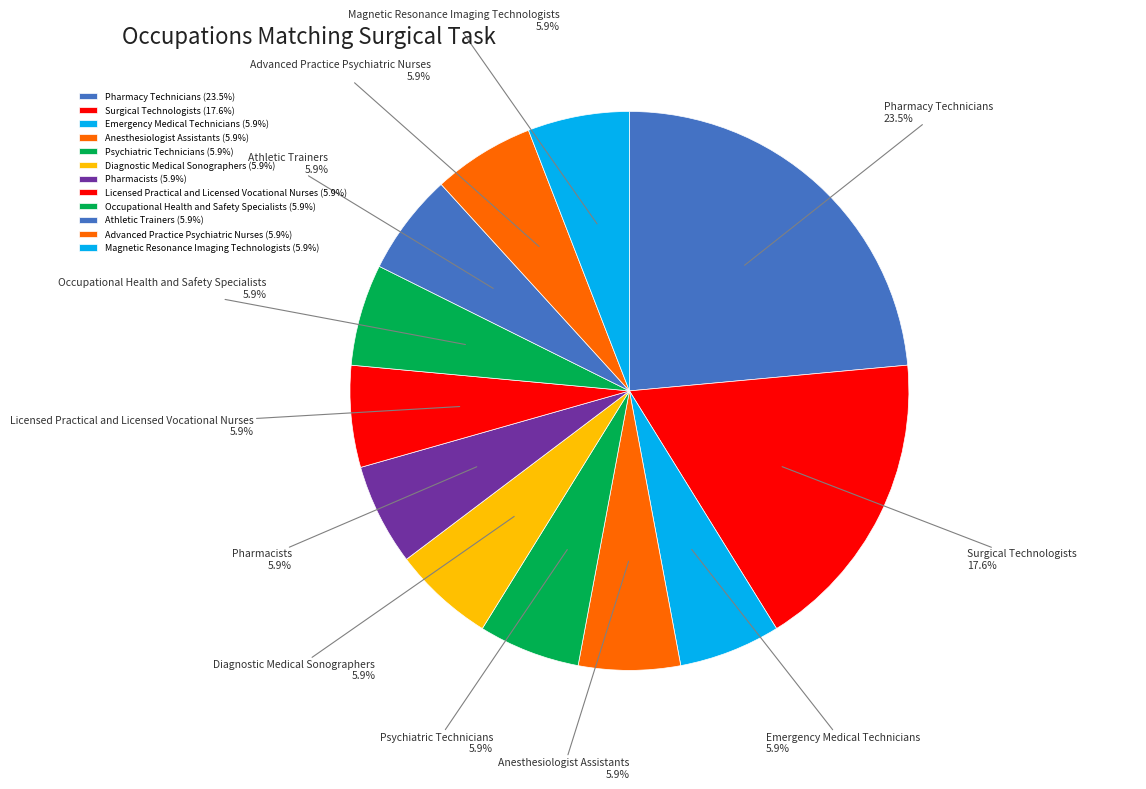

What is the total percentage of Diagnostic Medical Sonographers and Pharmacists?

11.8%